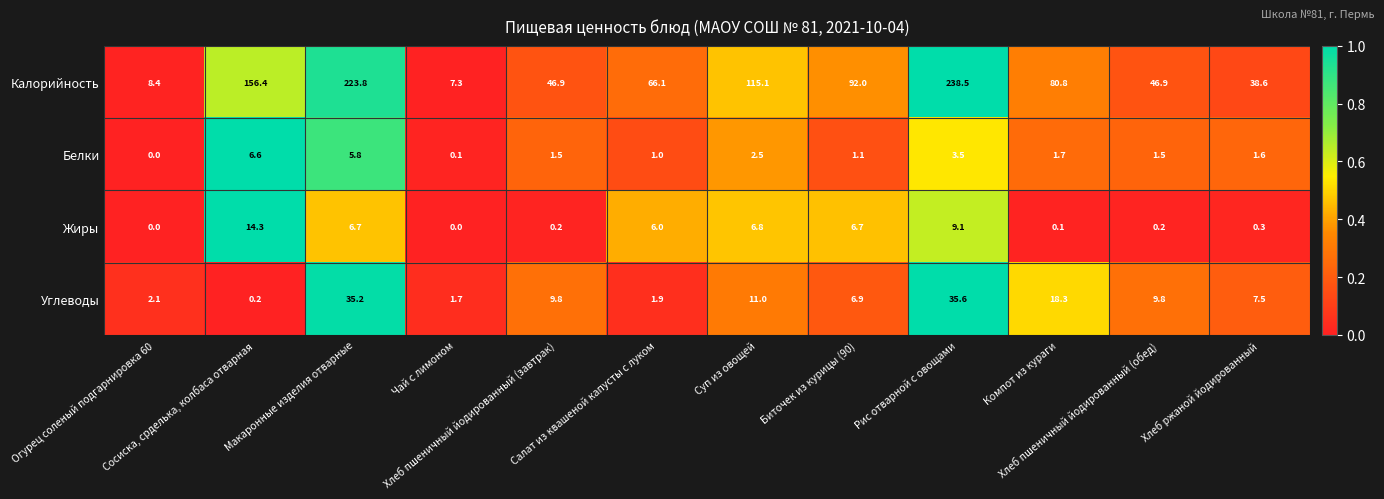

What is the maximum value shown in the chart?

238.5